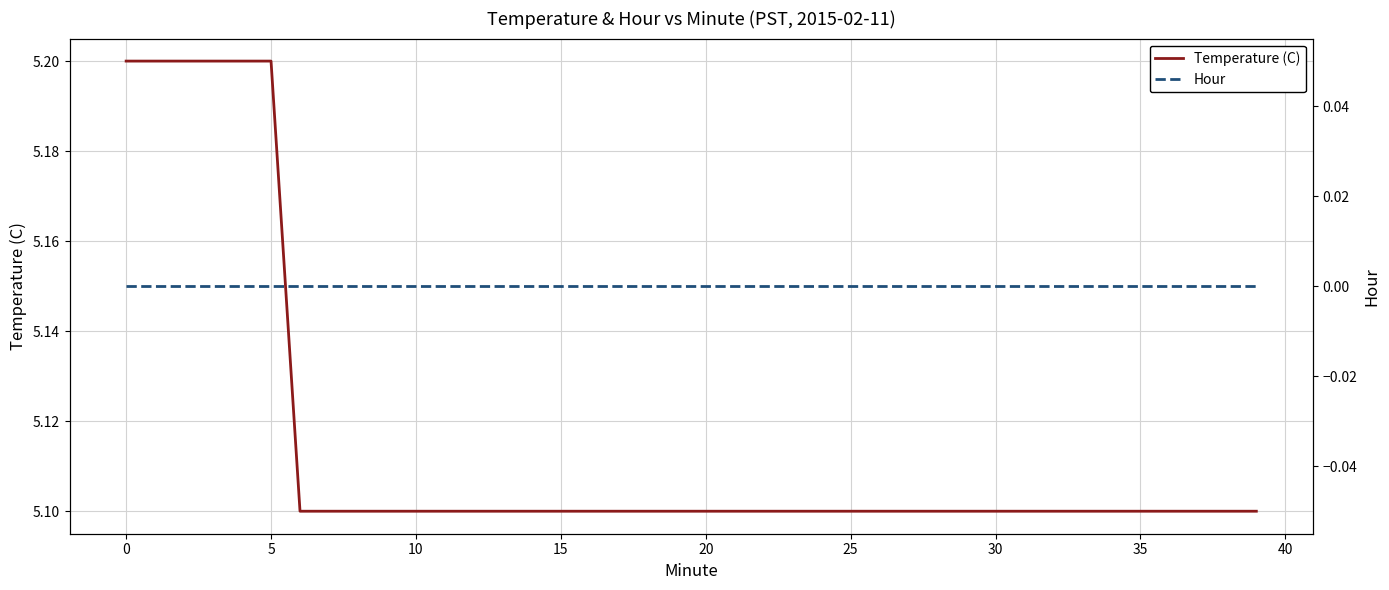

At 31, list the series in order from smallest to largest.

Hour, Temperature (C)